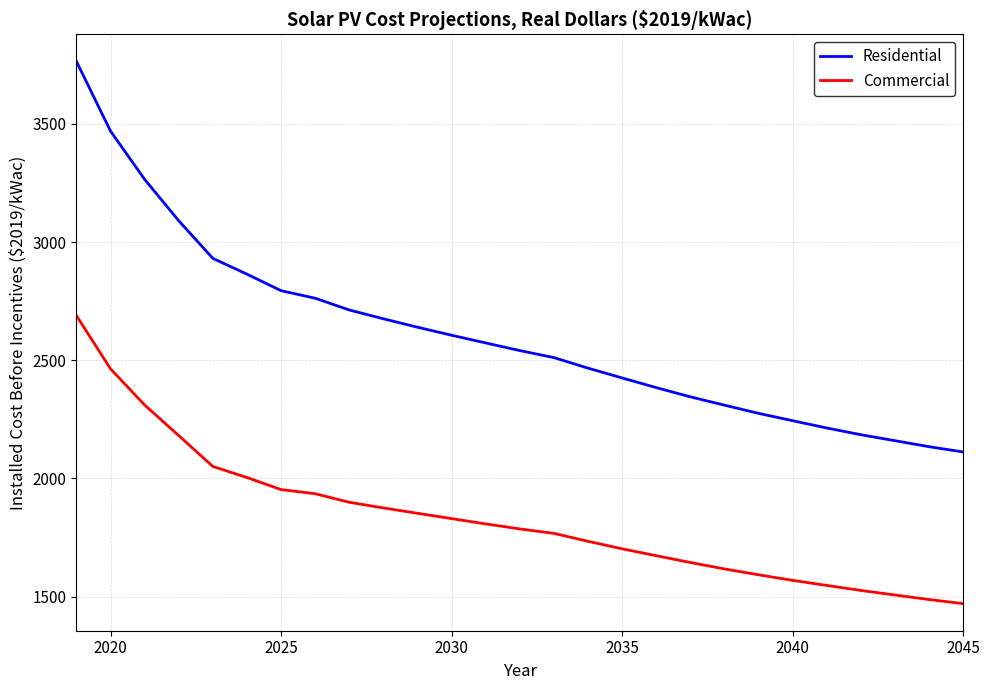

List the series in order of their peak value, highest first.

Residential, Commercial